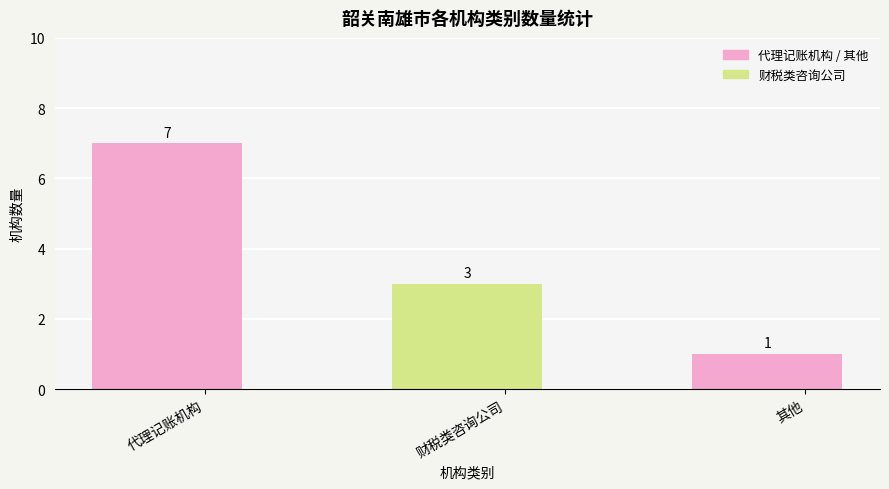

Between 其他 and 代理记账机构, which is larger?

代理记账机构